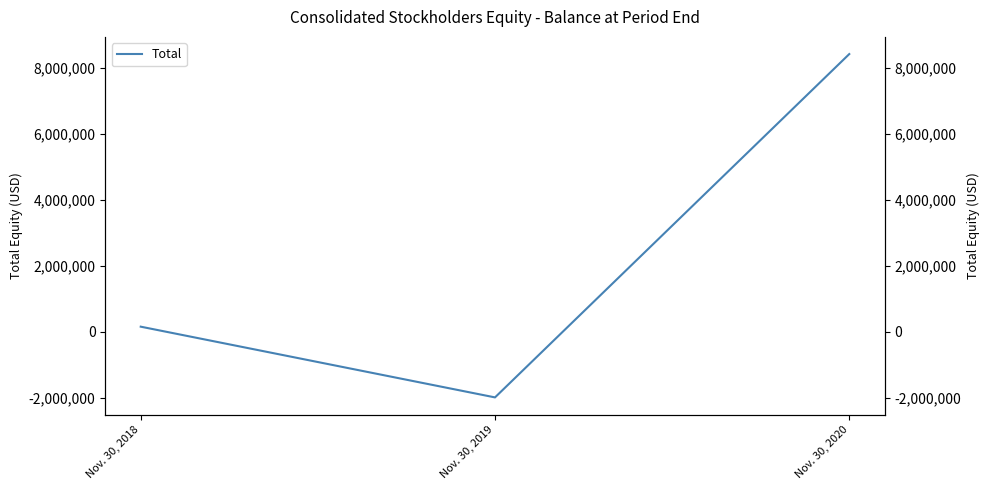

Count the number of categories in the chart.

3